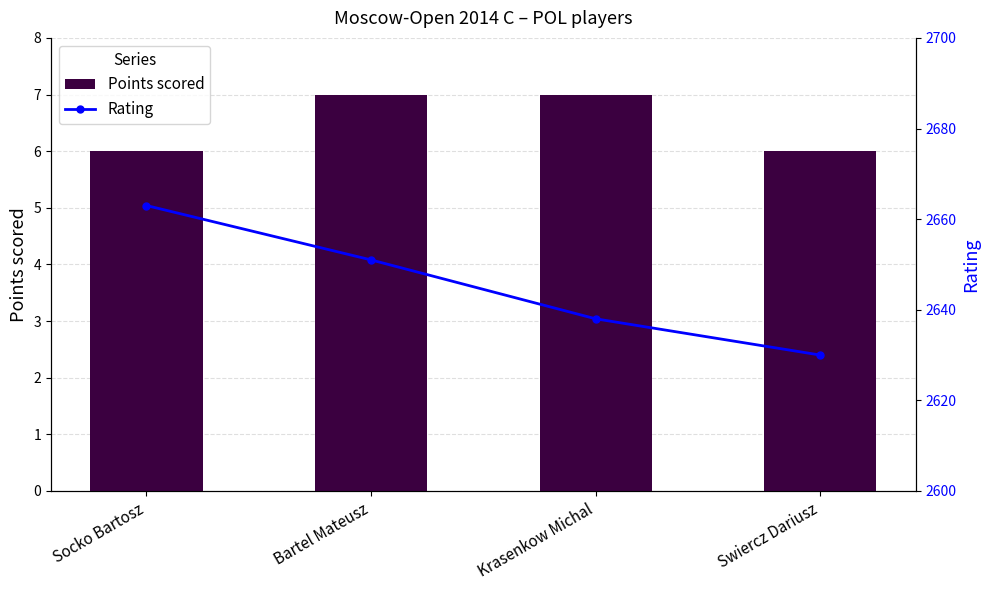

List the series in order of their peak value, lowest first.

Points scored, Rating